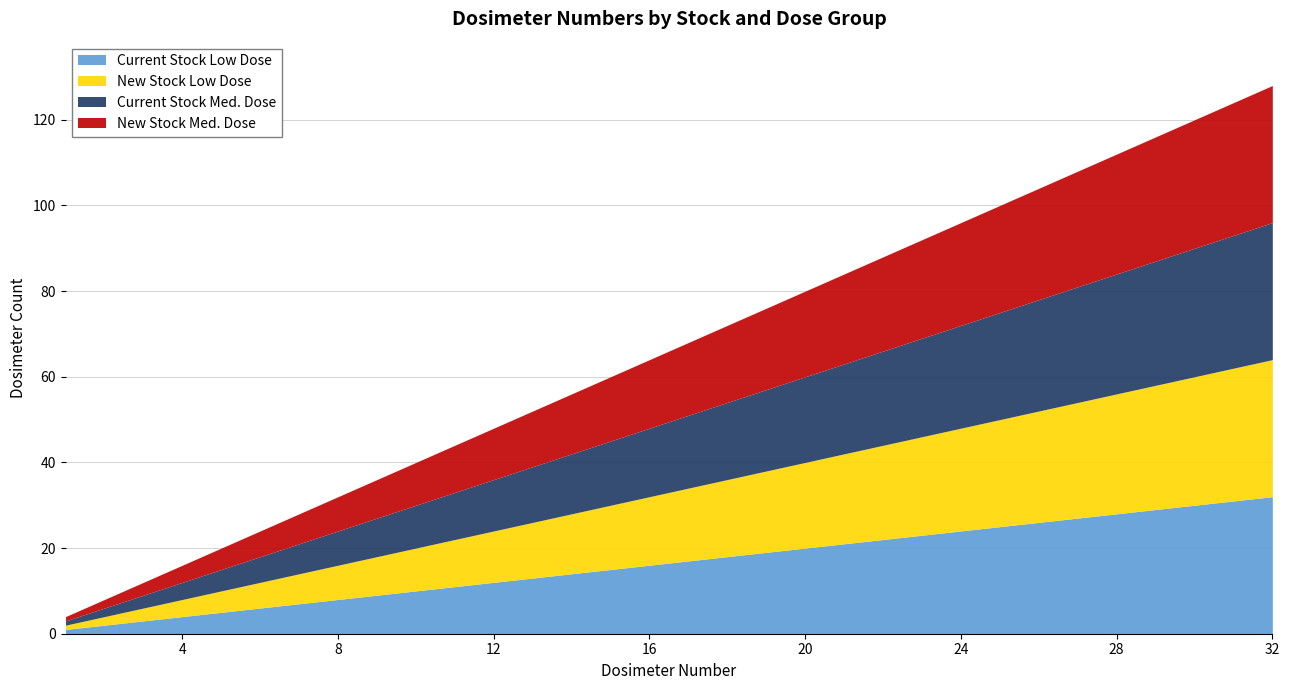

What is the maximum value shown in the chart?

32